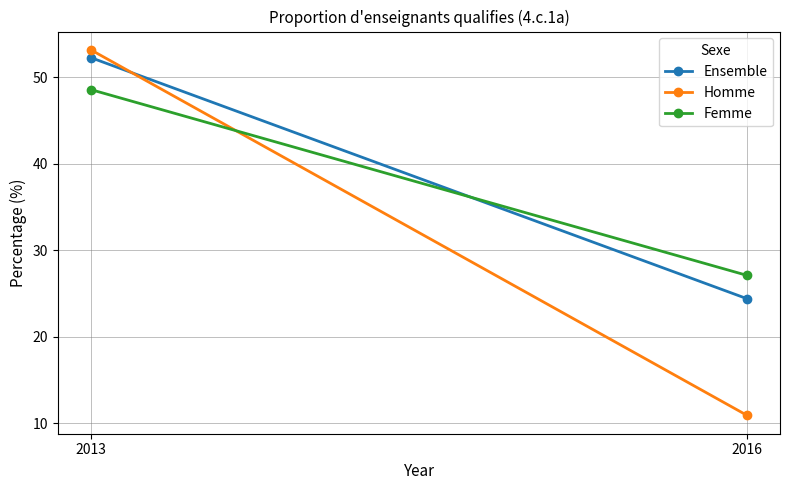

What is the difference between the Ensemble values at 2016 and 2013?

27.9